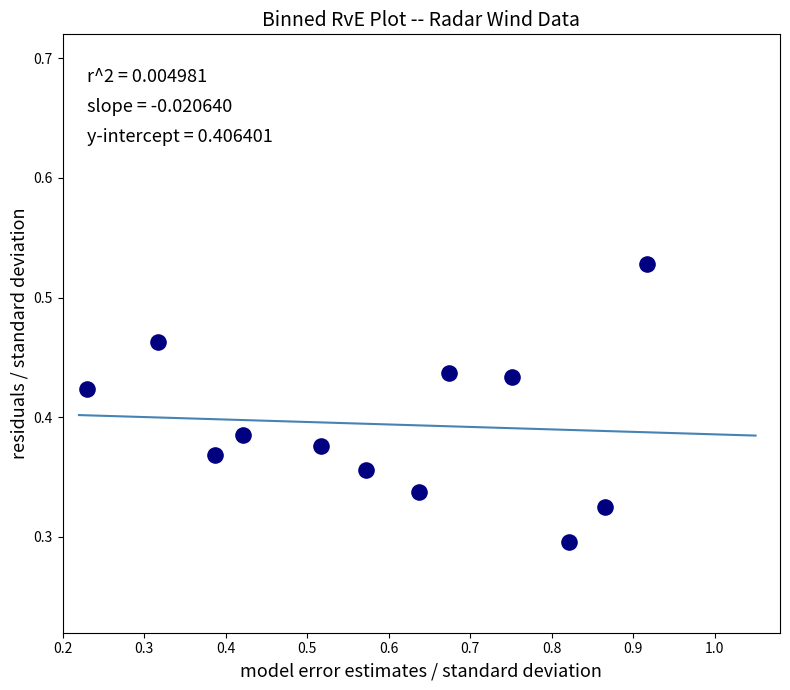

What is the average X value?

0.6